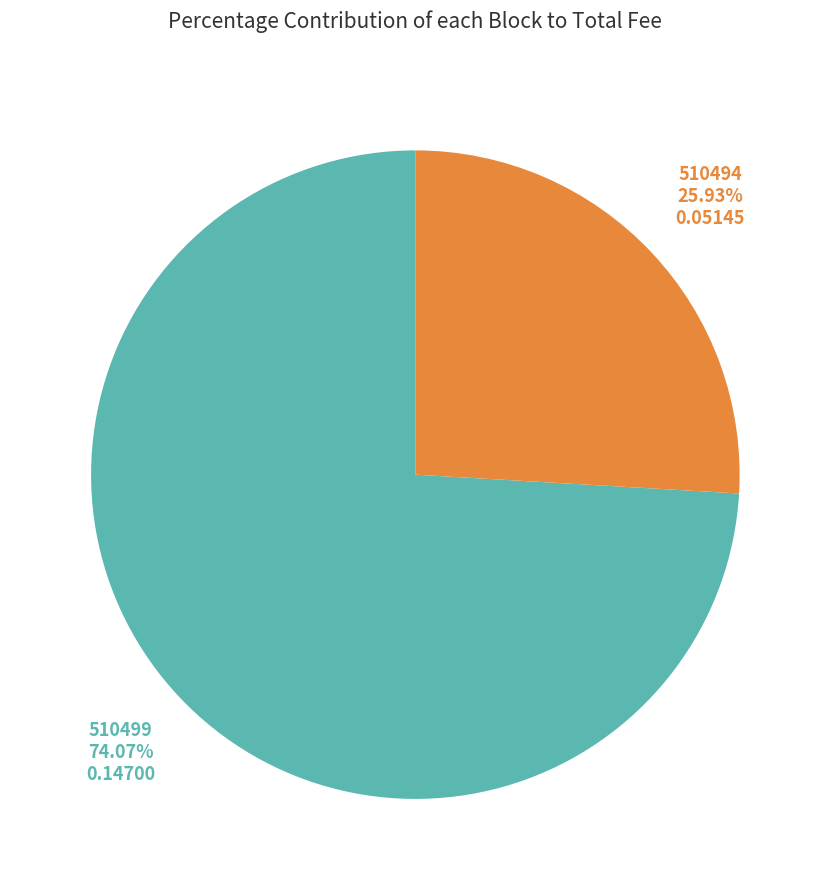

Rank the categories by value from lowest to highest.

510494, 510499